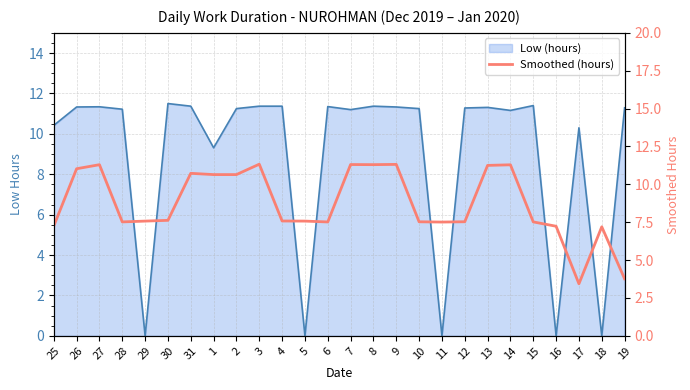

Which label corresponds to the smallest value in the chart?

17